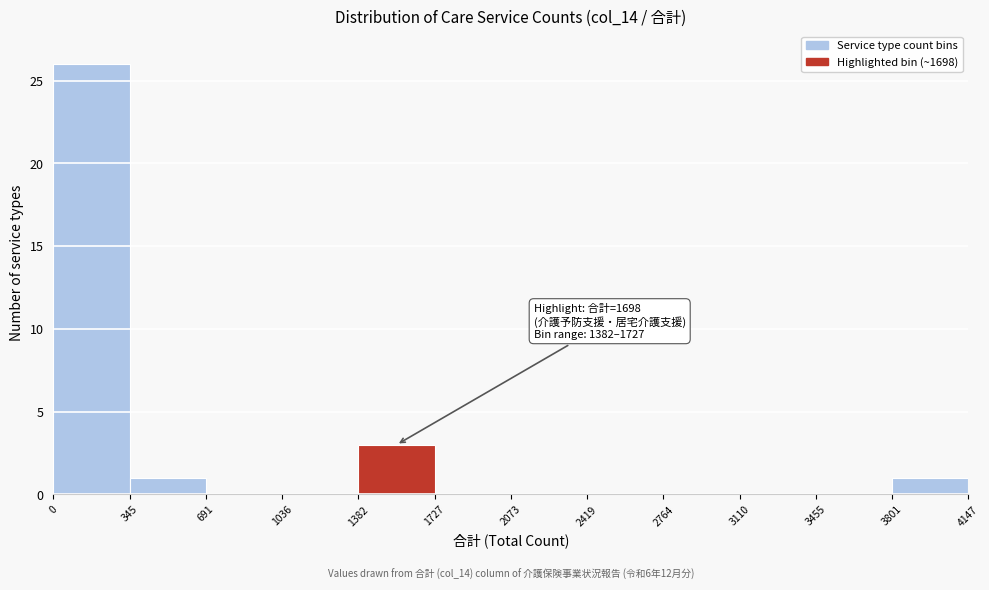

Over which range of the x-axis is the bar tallest?

0 to 345